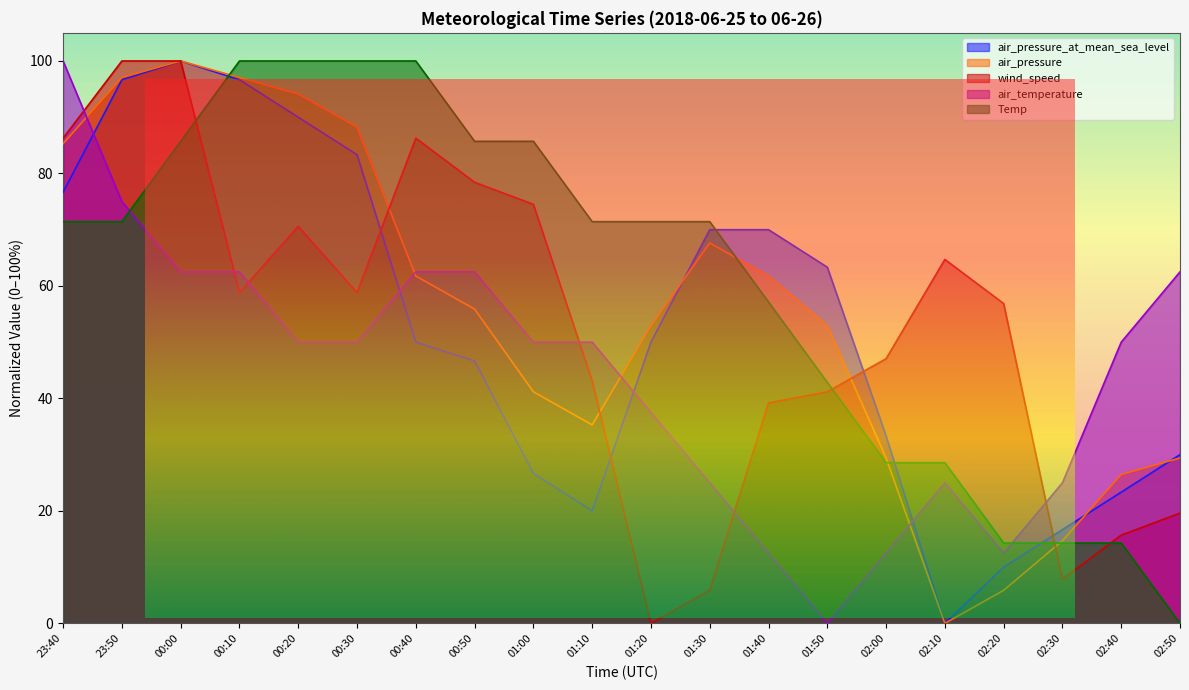

Reading left to right, what are all the values shown in this chart?

air_pressure_at_mean_sea_level: 23:40=76.7	23:50=96.7	00:00=100.0	00:10=96.7	00:20=90.0	00:30=83.3	00:40=50.0	00:50=46.7	01:00=26.7	01:10=20.0	01:20=50.0	01:30=70.0	01:40=70.0	01:50=63.3	02:00=33.3	02:10=0.0	02:20=10.0	02:30=16.7	02:40=23.3	02:50=30.0
air_pressure: 23:40=85.3	23:50=97.1	00:00=100.0	00:10=97.1	00:20=94.1	00:30=88.2	00:40=61.8	00:50=55.9	01:00=41.2	01:10=35.3	01:20=52.9	01:30=67.6	01:40=61.8	01:50=52.9	02:00=29.4	02:10=0.0	02:20=5.9	02:30=14.7	02:40=26.5	02:50=29.4
wind_speed: 23:40=86.3	23:50=100.0	00:00=100.0	00:10=58.8	00:20=70.6	00:30=58.8	00:40=86.3	00:50=78.4	01:00=74.5	01:10=43.1	01:20=0.0	01:30=5.9	01:40=39.2	01:50=41.2	02:00=47.1	02:10=64.7	02:20=56.9	02:30=7.8	02:40=15.7	02:50=19.6
air_temperature: 23:40=100.0	23:50=75.0	00:00=62.5	00:10=62.5	00:20=50.0	00:30=50.0	00:40=62.5	00:50=62.5	01:00=50.0	01:10=50.0	01:20=37.5	01:30=25.0	01:40=12.5	01:50=0.0	02:00=12.5	02:10=25.0	02:20=12.5	02:30=25.0	02:40=50.0	02:50=62.5
Temp: 23:40=71.4	23:50=71.4	00:00=85.7	00:10=100.0	00:20=100.0	00:30=100.0	00:40=100.0	00:50=85.7	01:00=85.7	01:10=71.4	01:20=71.4	01:30=71.4	01:40=57.1	01:50=42.9	02:00=28.6	02:10=28.6	02:20=14.3	02:30=14.3	02:40=14.3	02:50=0.0